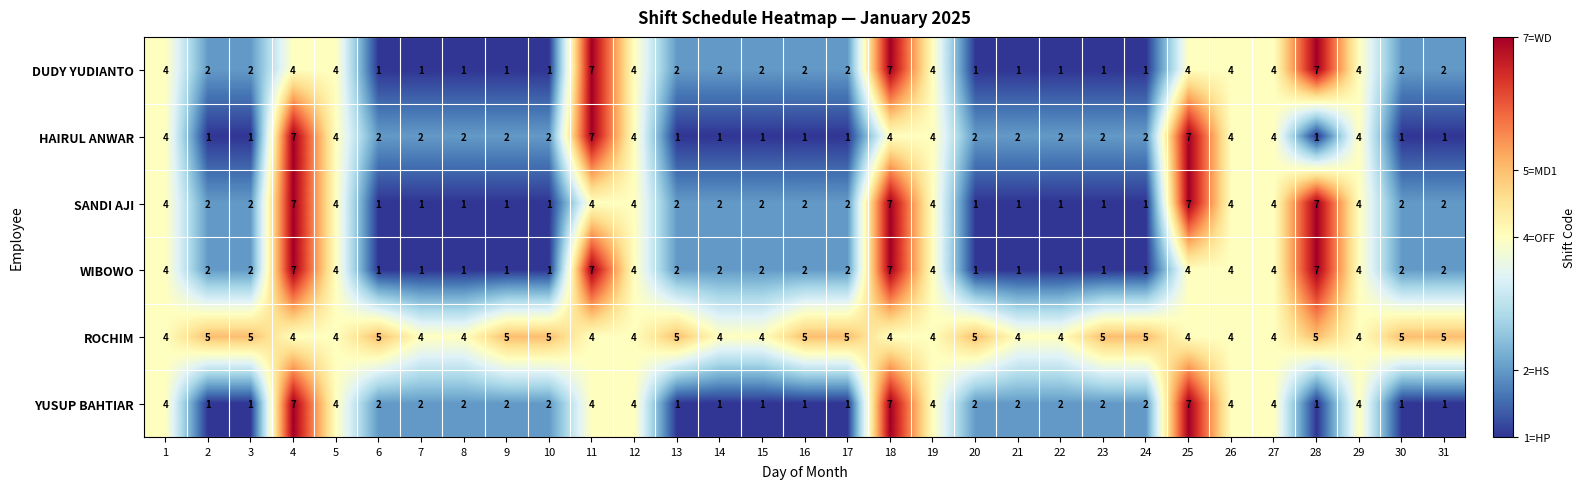

What is the greatest value displayed?

7